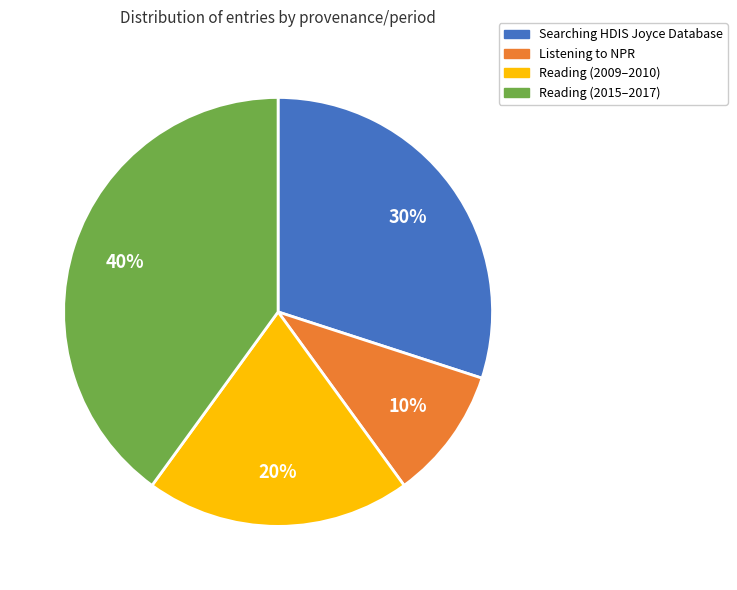

Which category has the biggest portion of the pie?

Reading (2015–2017)